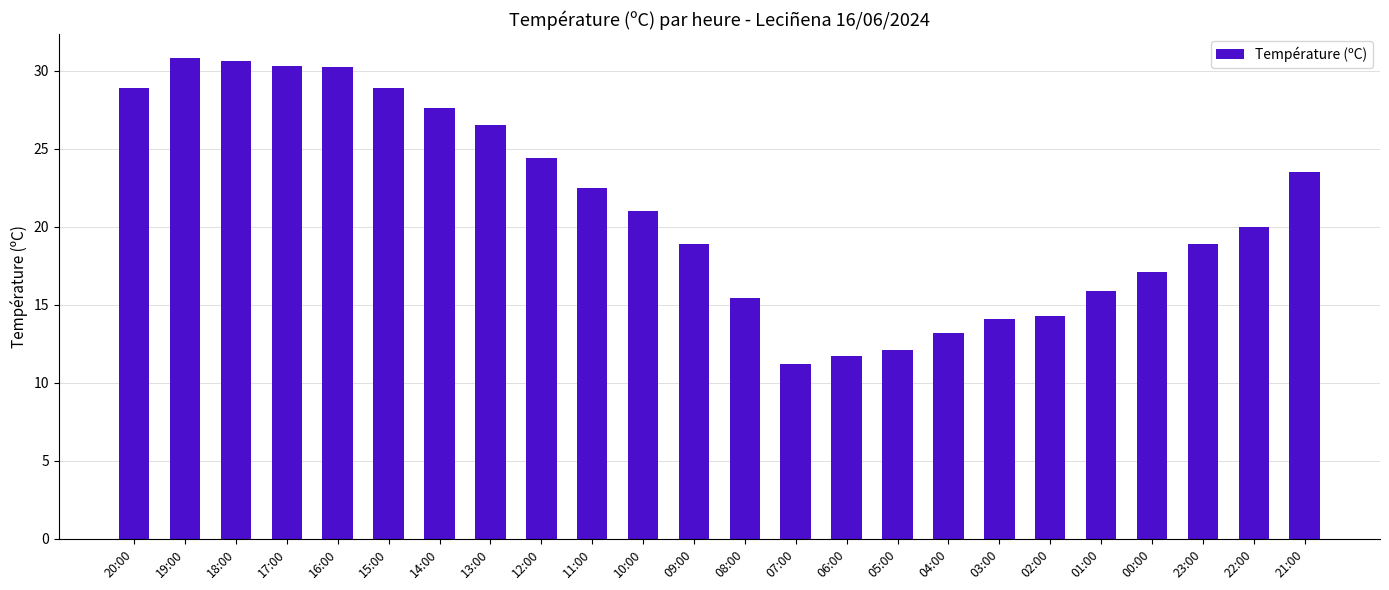

What is the value of the 6th bar from the left?

28.9